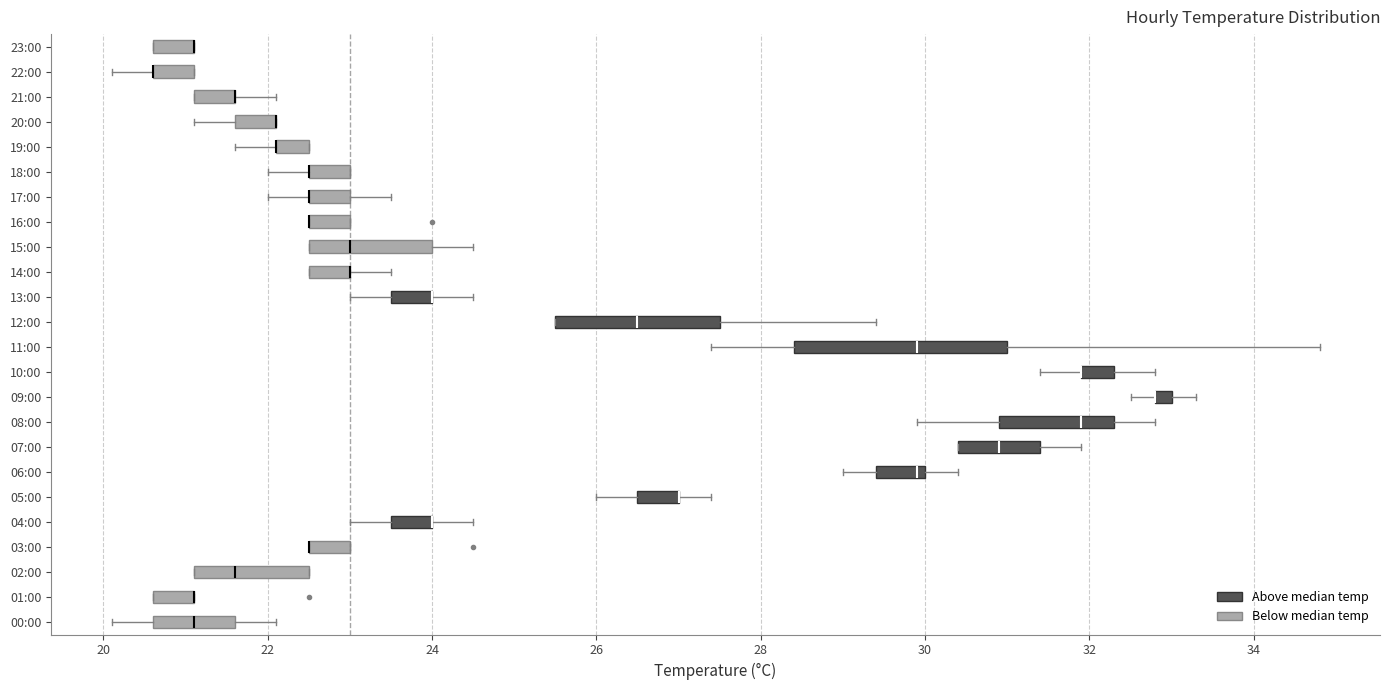

Where does the left whisker of the box for 10:00 end on the x-axis? The values are not printed on the chart, so give them approximately, as read against the axis.

31.4